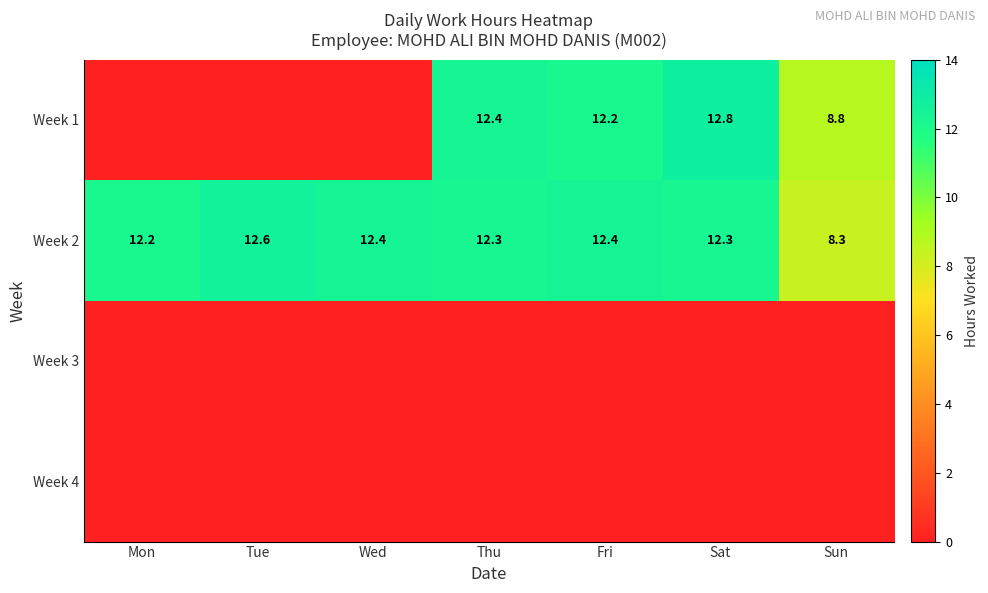

Is it true that Week 2 equals 2.5 at Thu?

False